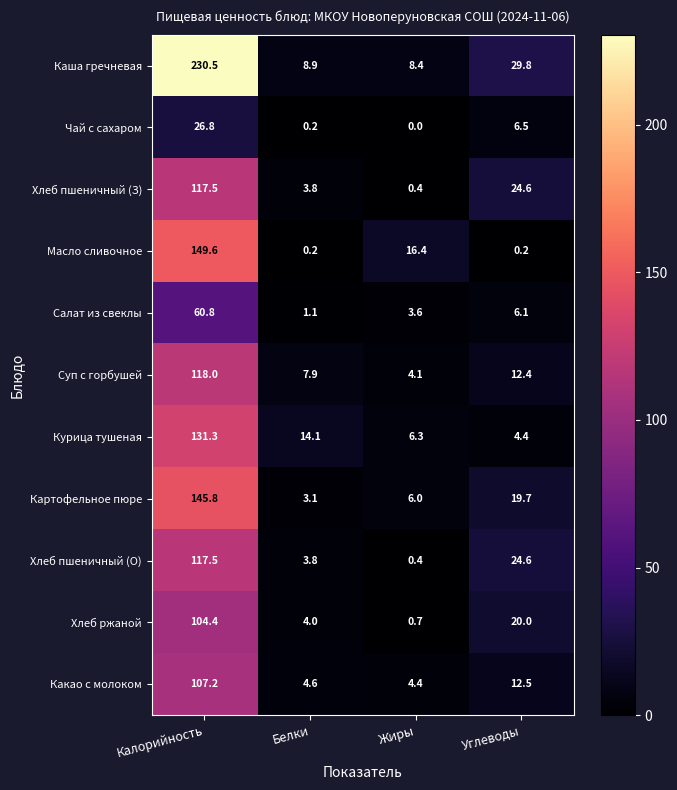

How many distinct data groups are displayed?

11